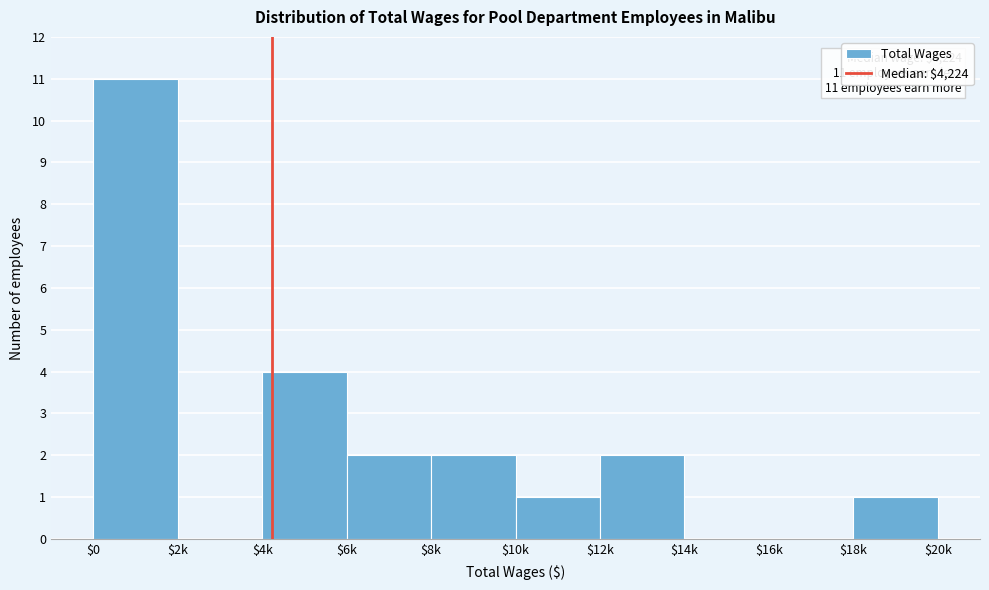

Where is the data nearest to the value 5?

$4k